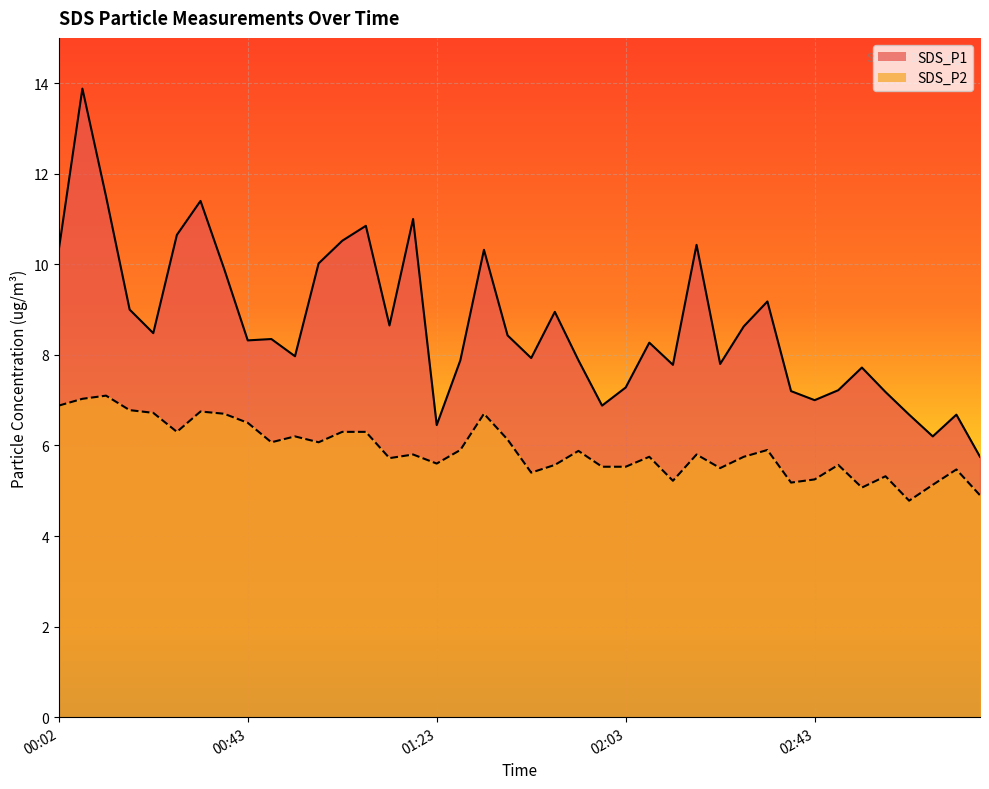

True or false: SDS_P1 has more than 0 points higher than both neighbors.

True